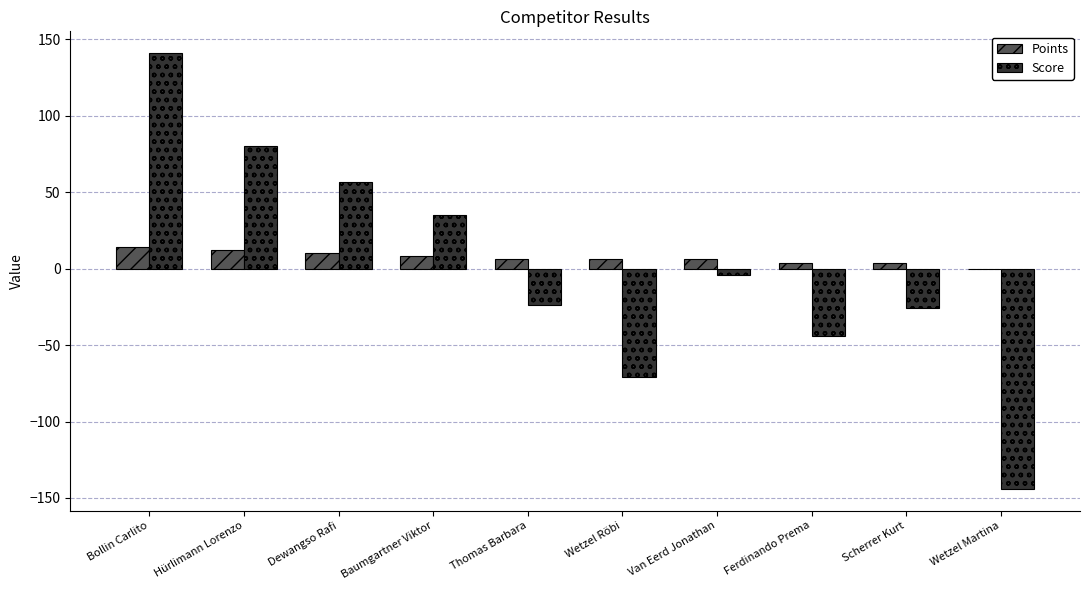

Which label corresponds to the largest value in the chart?

Bollin Carlito